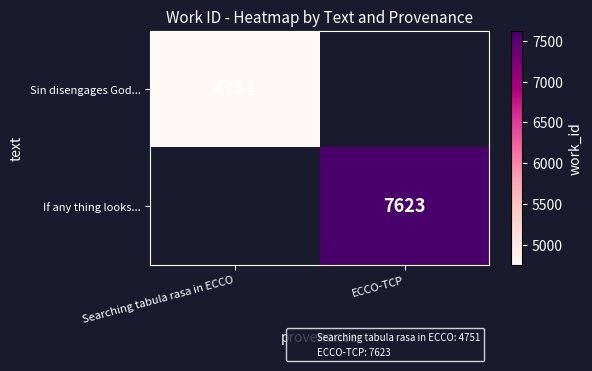

What is the highest value of the Sin disengages God... series?

4751.0